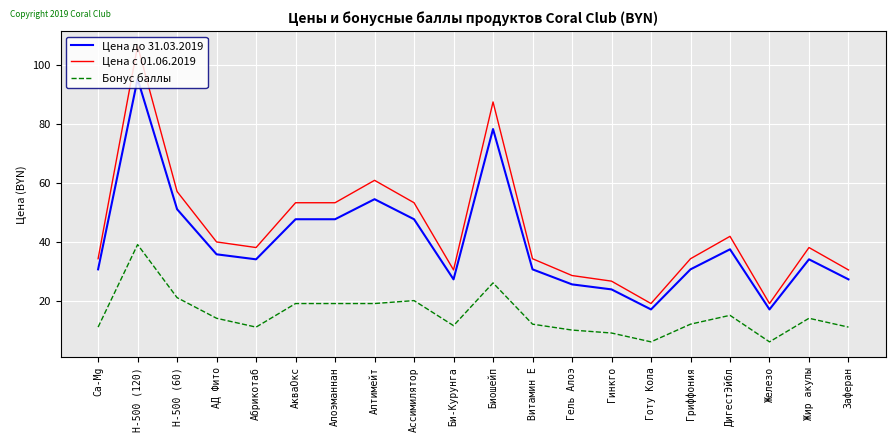

Reading right to left, transcribe all the data shown in this chart.

Цена до 31.03.2019: 27.2	34.0	17.0	37.4	30.6	17.0	23.8	25.5	30.6	78.2	27.2	47.6	54.4	47.6	47.6	34.0	35.7	51.0	95.2	30.6
Цена c 01.06.2019: 30.4	38.0	19.0	41.8	34.2	19.0	26.6	28.5	34.2	87.4	30.4	53.2	60.8	53.2	53.2	38.0	39.9	57.0	106.4	34.2
Бонус баллы: 11.0	14.0	6.0	15.0	12.0	6.0	9.0	10.0	12.0	26.0	11.5	20.0	19.0	19.0	19.0	11.0	14.0	21.0	39.0	11.0